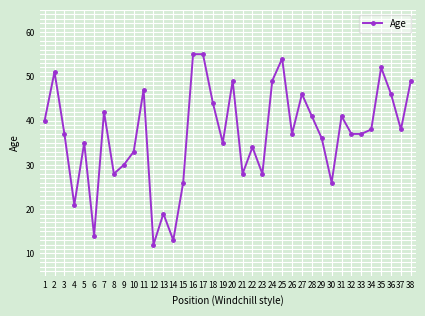

What is the minimum value shown in the chart?

12